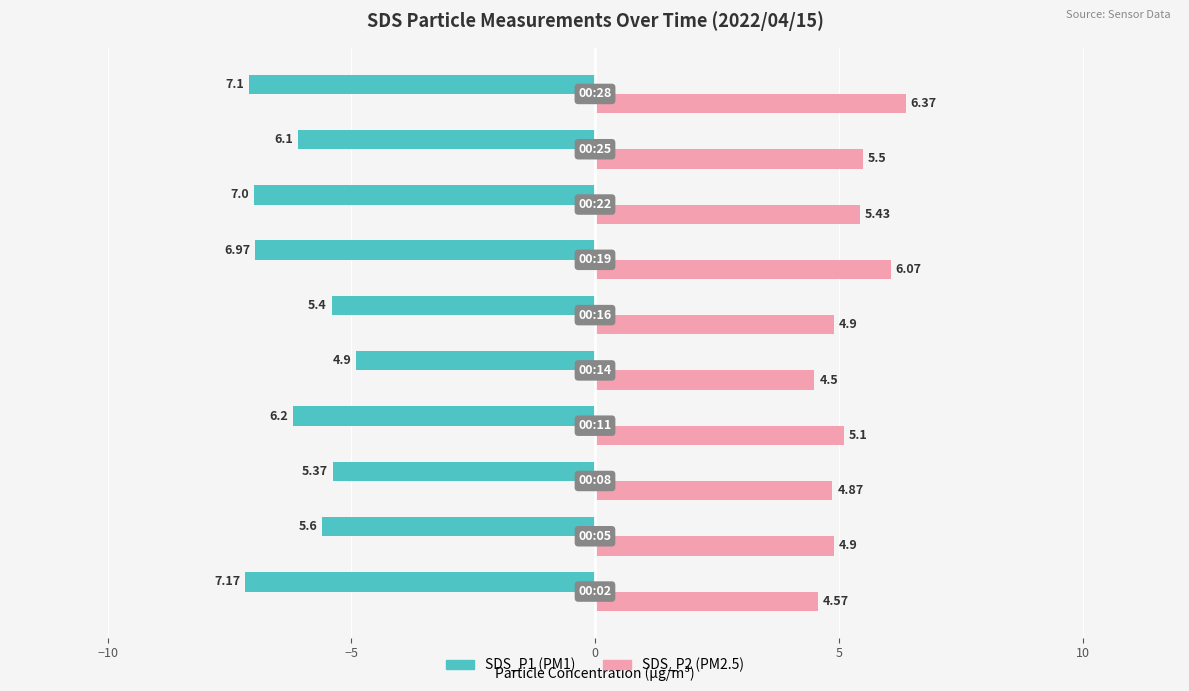

How many bars are there in total?

20